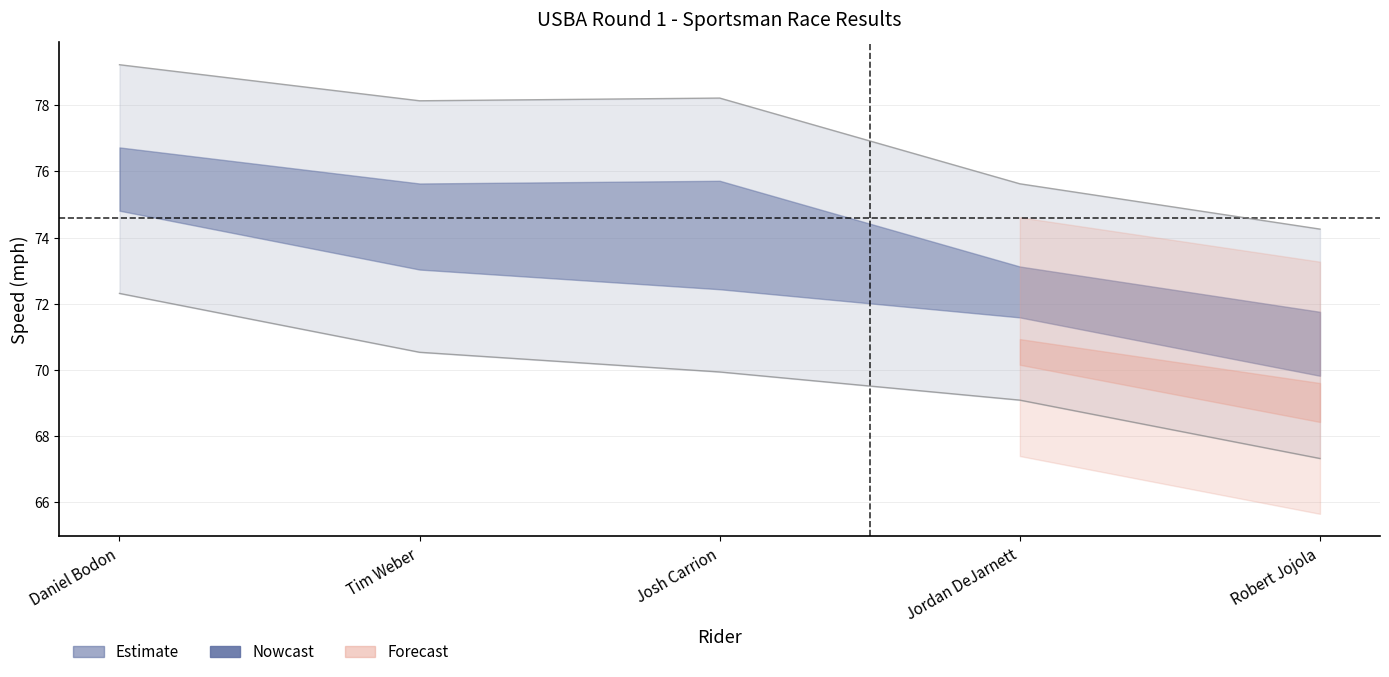

How many data points does each series have?

5